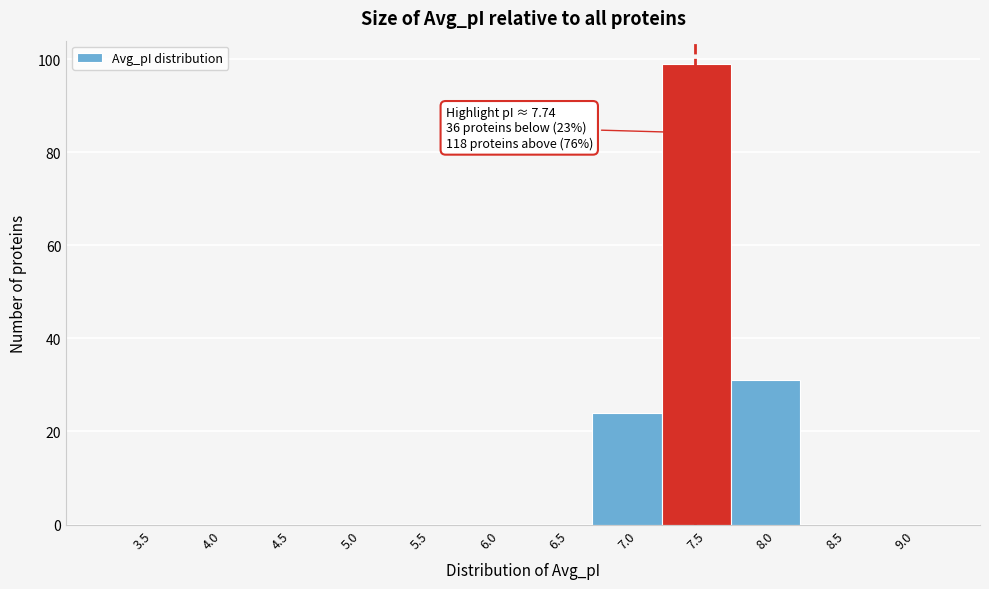

Reading left to right, what are all the values shown in this chart?

3.5=0	4.0=0	4.5=0	5.0=0	5.5=0	6.0=0	6.5=0	7.0=24	7.5=99	8.0=31	8.5=0	9.0=0